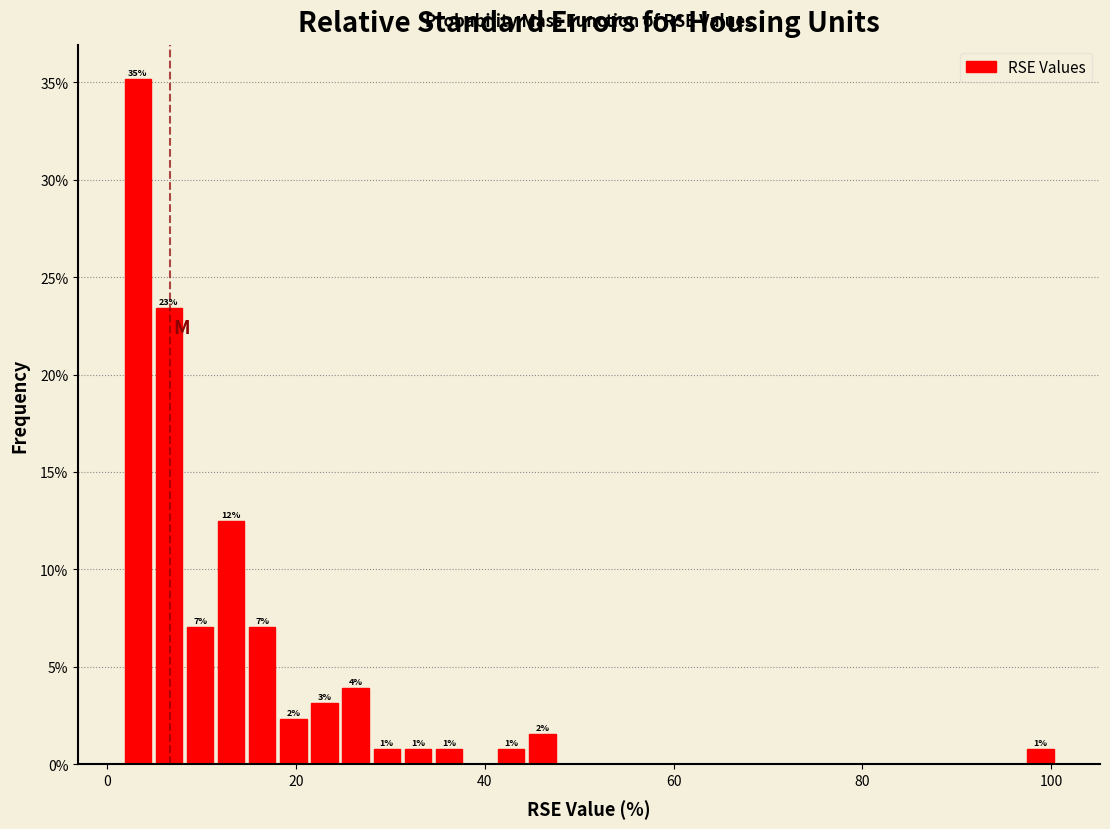

Around what value on the x-axis is the tallest bar? Give the approximate position of its centre, as read against the axis.

4